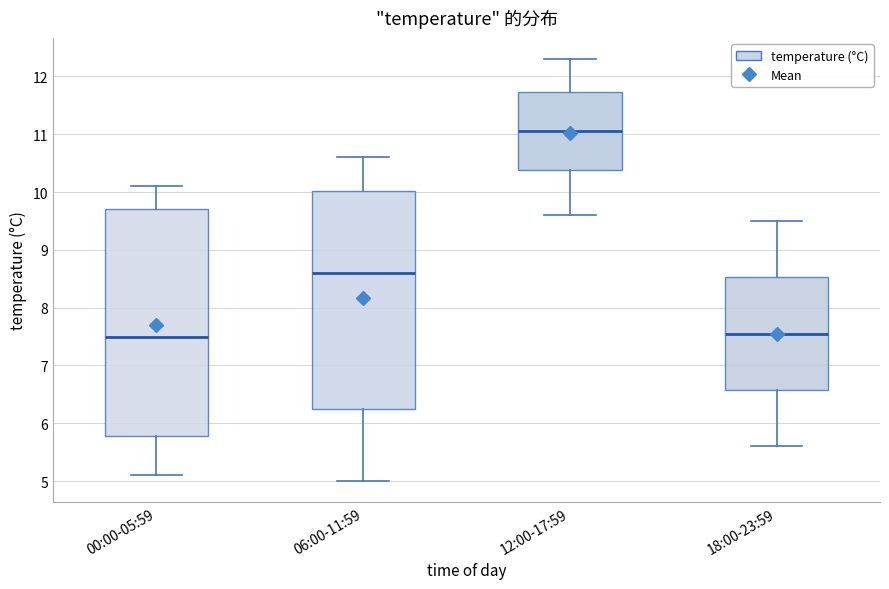

Reading left to right, read every box against the y-axis: the position of its median line, the range the box covers, and the ends of its whiskers. The values are not printed on the chart, so give them approximately, as read against the axis.

00:00-05:59: median 7.5, box 5.8 to 9.7, whiskers 5.1 to 10.1
06:00-11:59: median 8.6, box 6.3 to 10.0, whiskers 5.0 to 10.6
12:00-17:59: median 11.1, box 10.4 to 11.7, whiskers 9.6 to 12.3
18:00-23:59: median 7.6, box 6.6 to 8.5, whiskers 5.6 to 9.5